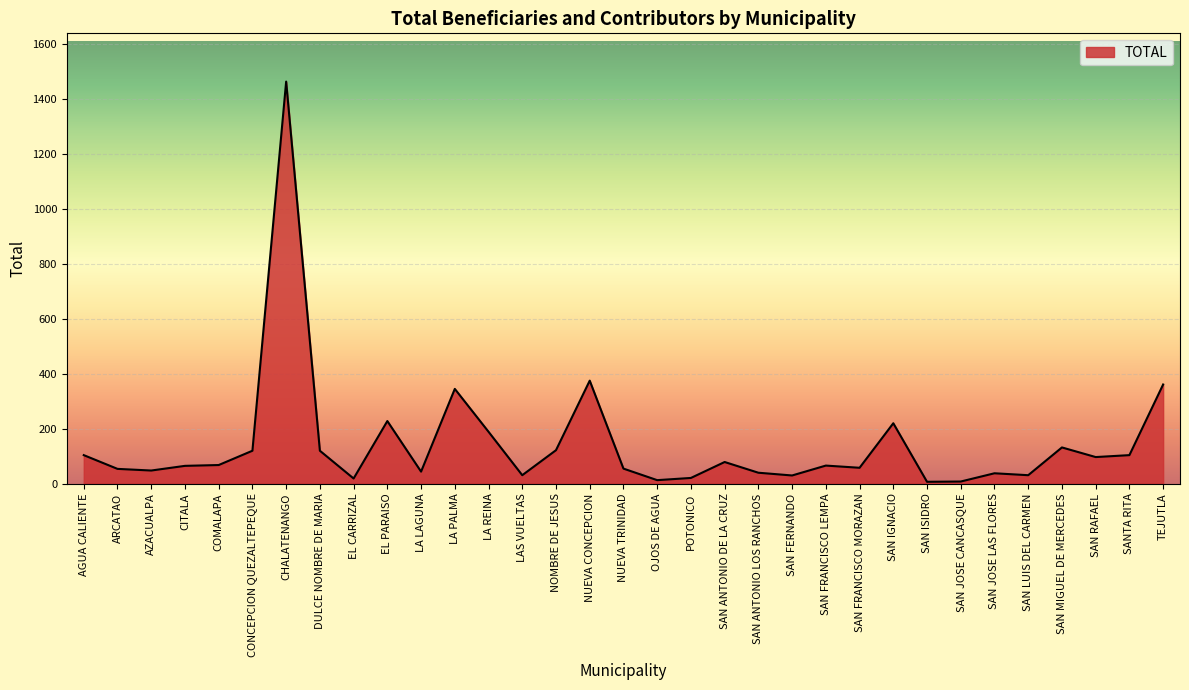

What is the average value?

144